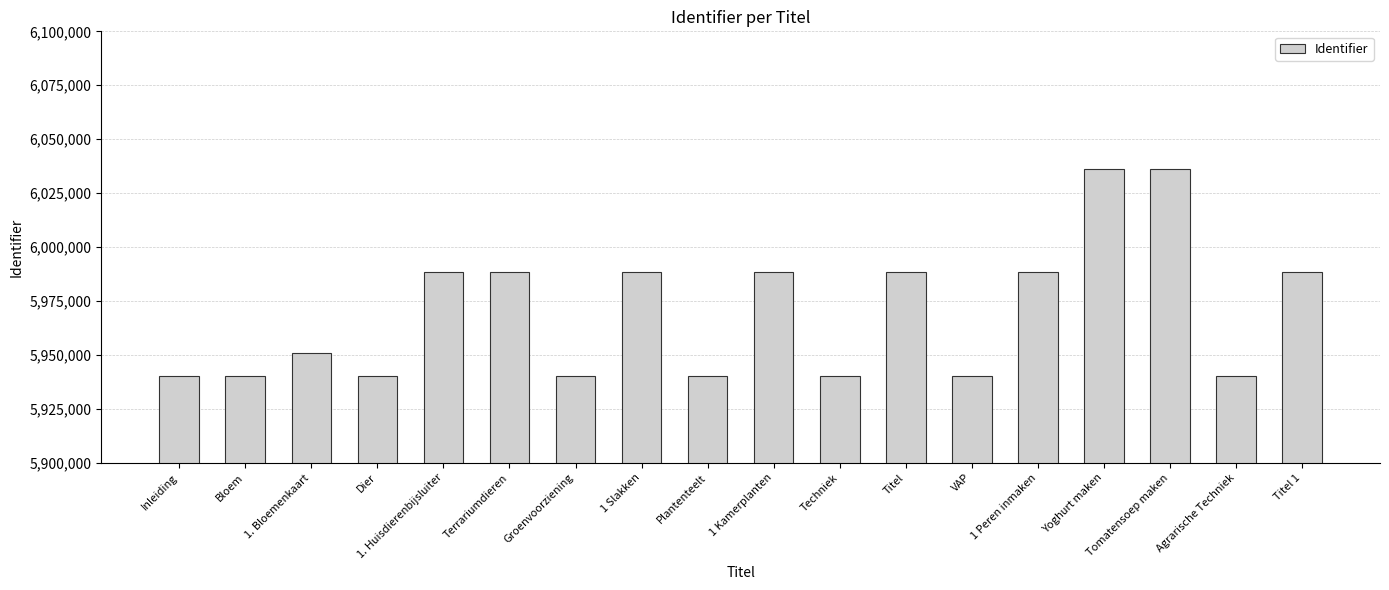

What is the change in value from Inleiding to Groenvoorziening?

+9